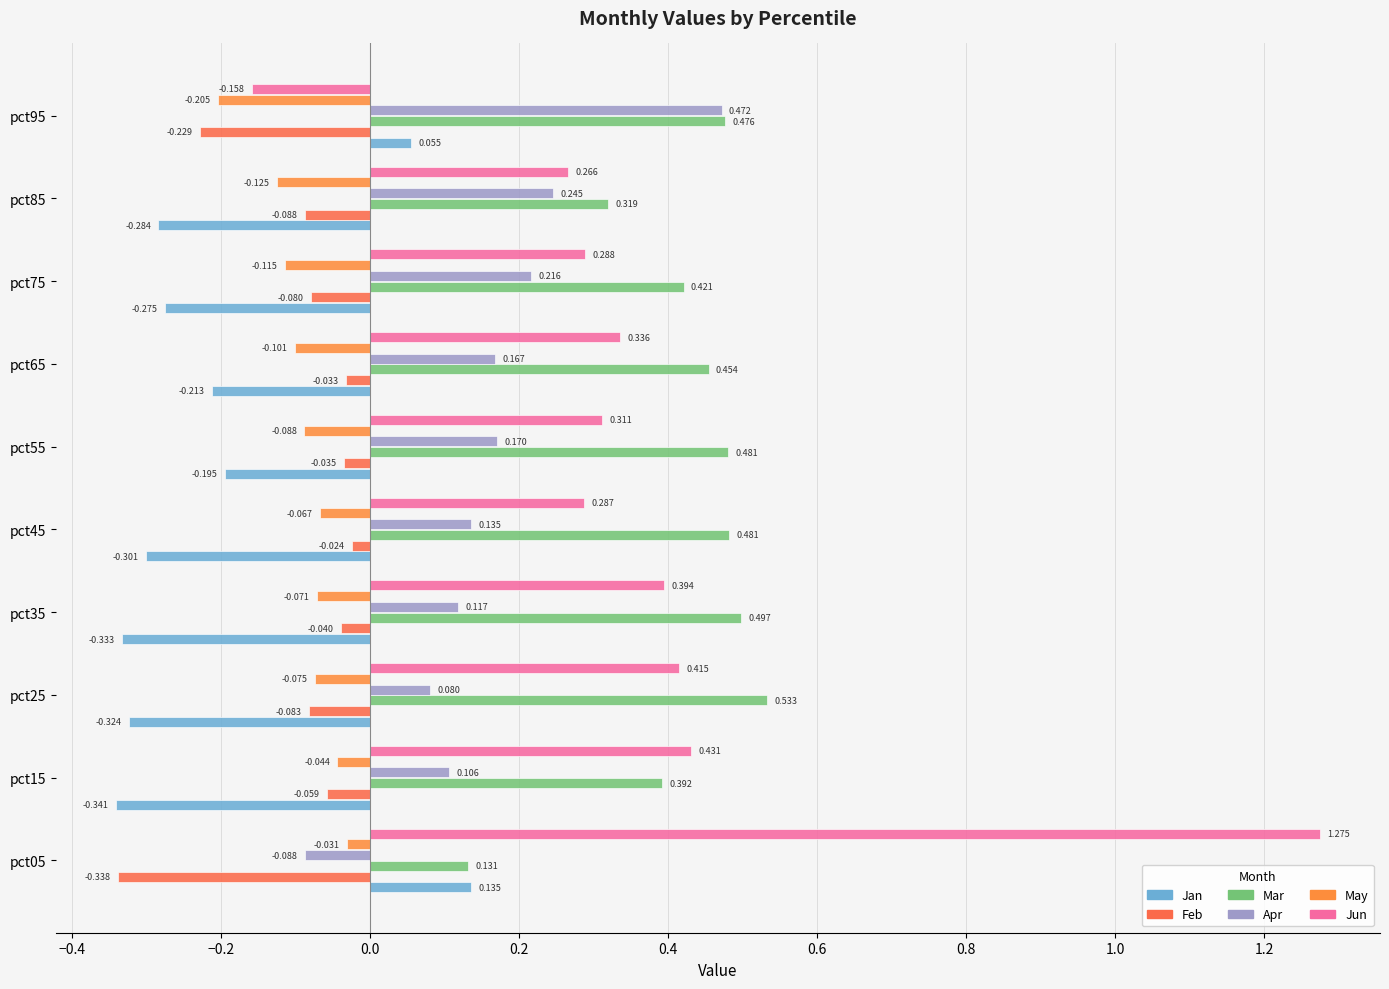

Where is May nearest to the value 0?

pct05